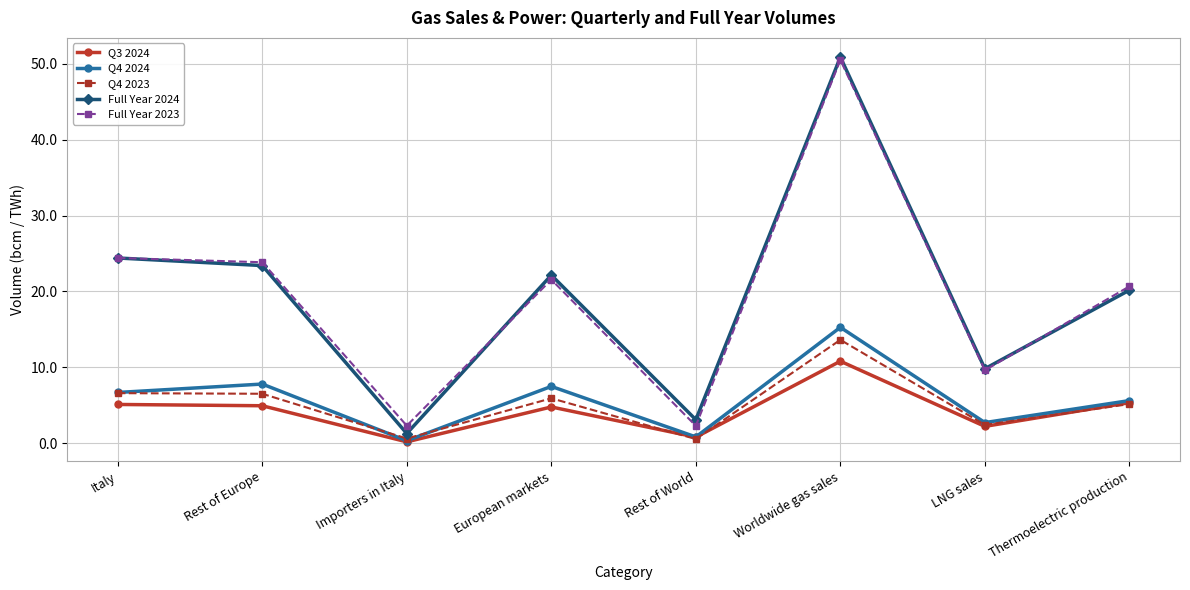

At how many categories does at least one series exceed 5?

6